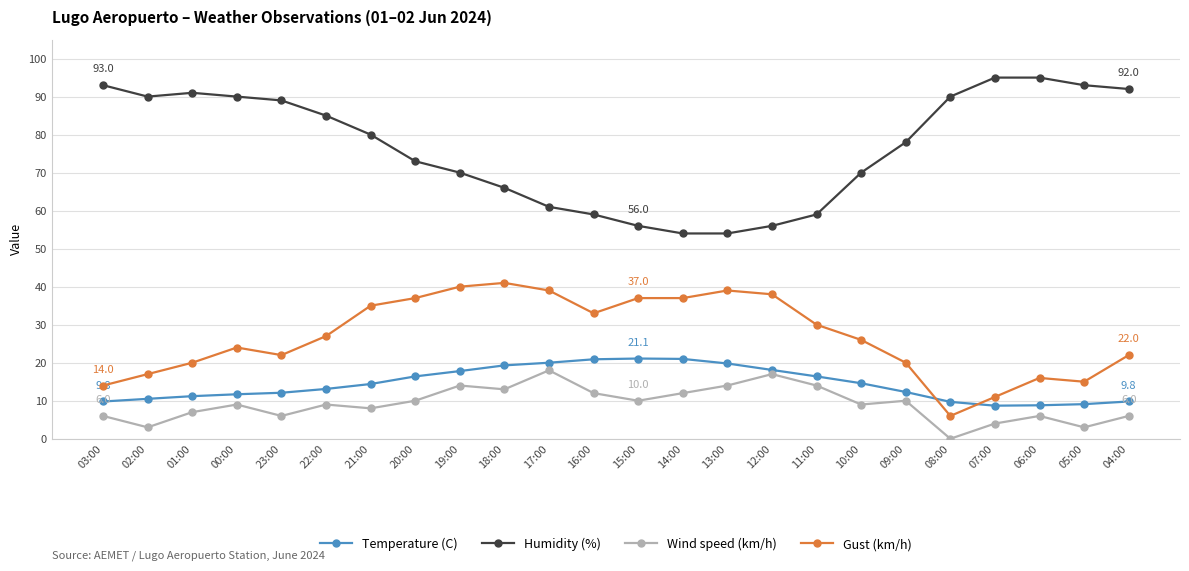

What is the difference between the highest and lowest values at 13:00?

40.0